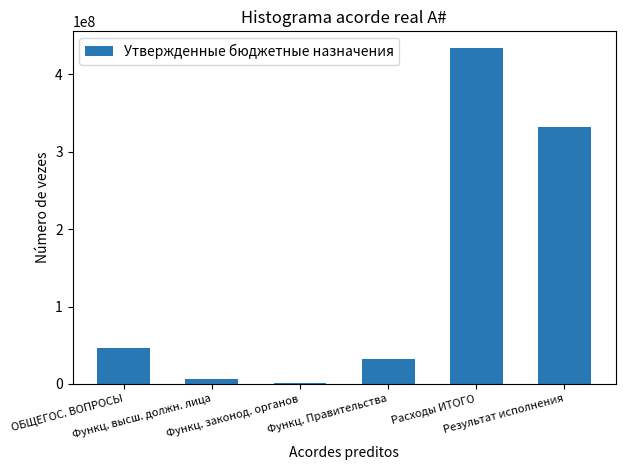

What is the difference between the second highest and minimum values?

329539256.5